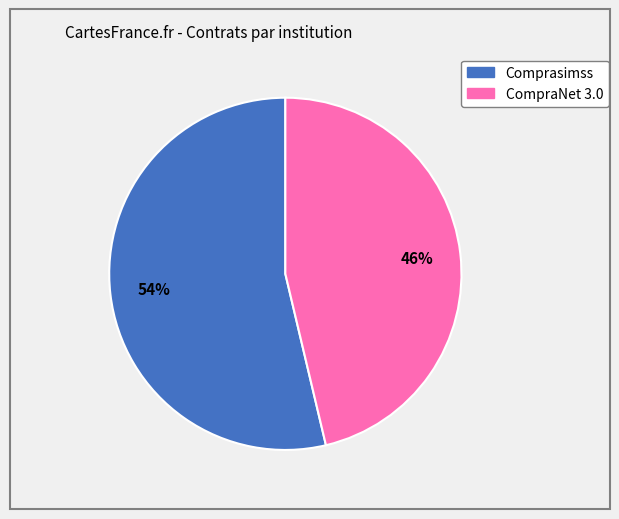

To the nearest percent, what is the average slice percentage?

50%